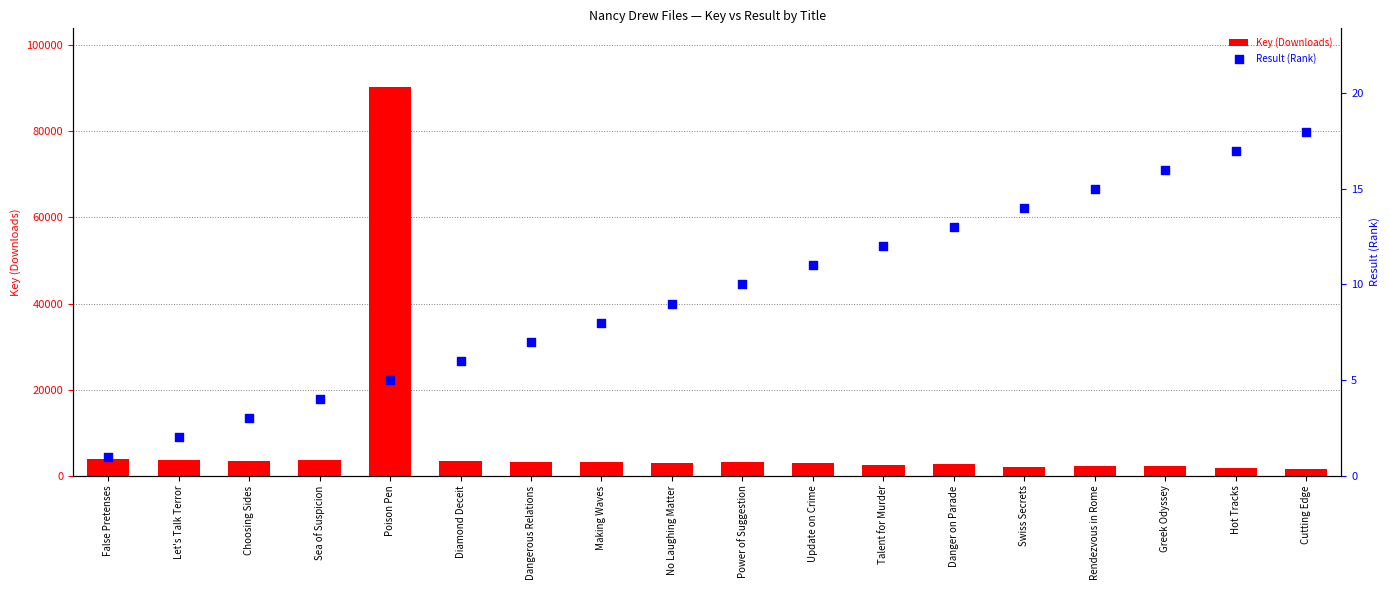

Which series contains the lowest Y value?

Result (Rank)